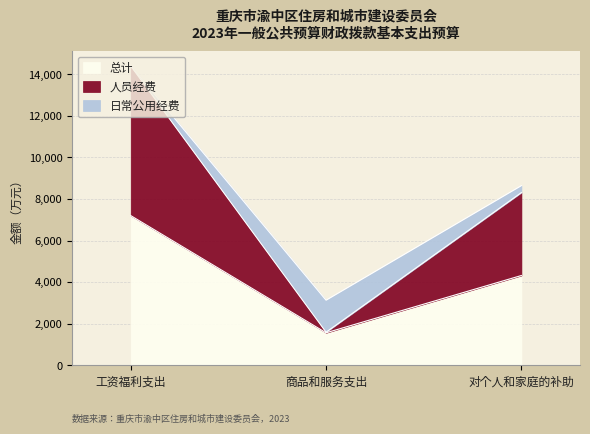

Where is 总计 nearest to the value 4384?

对个人和家庭的补助